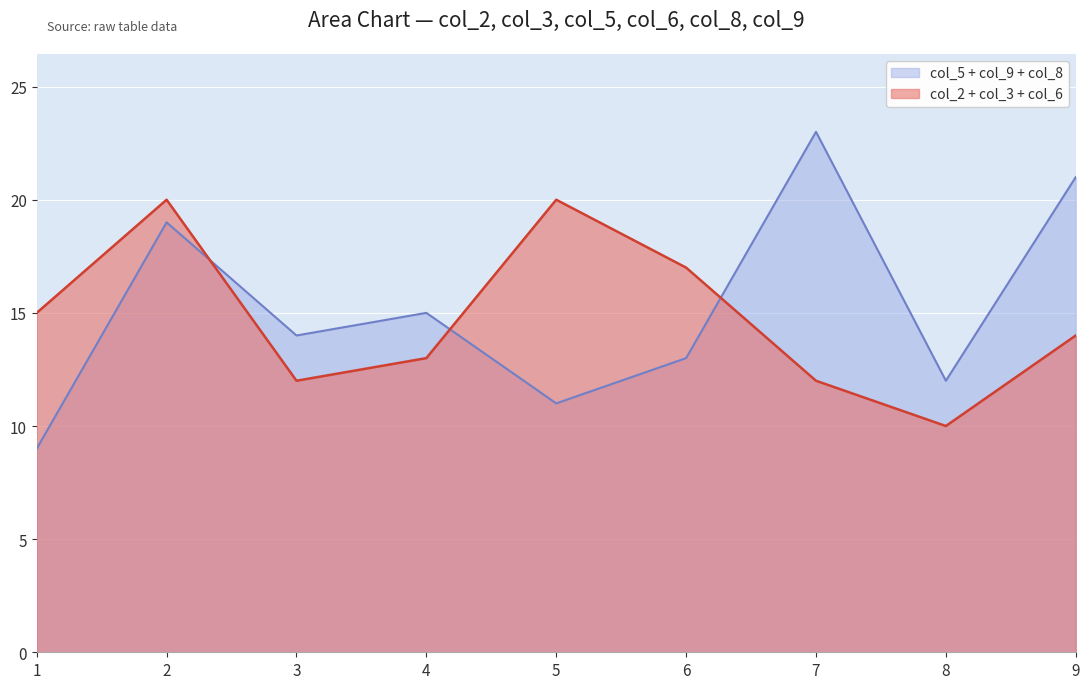

How many col_8 values are between 2 and 5?

6